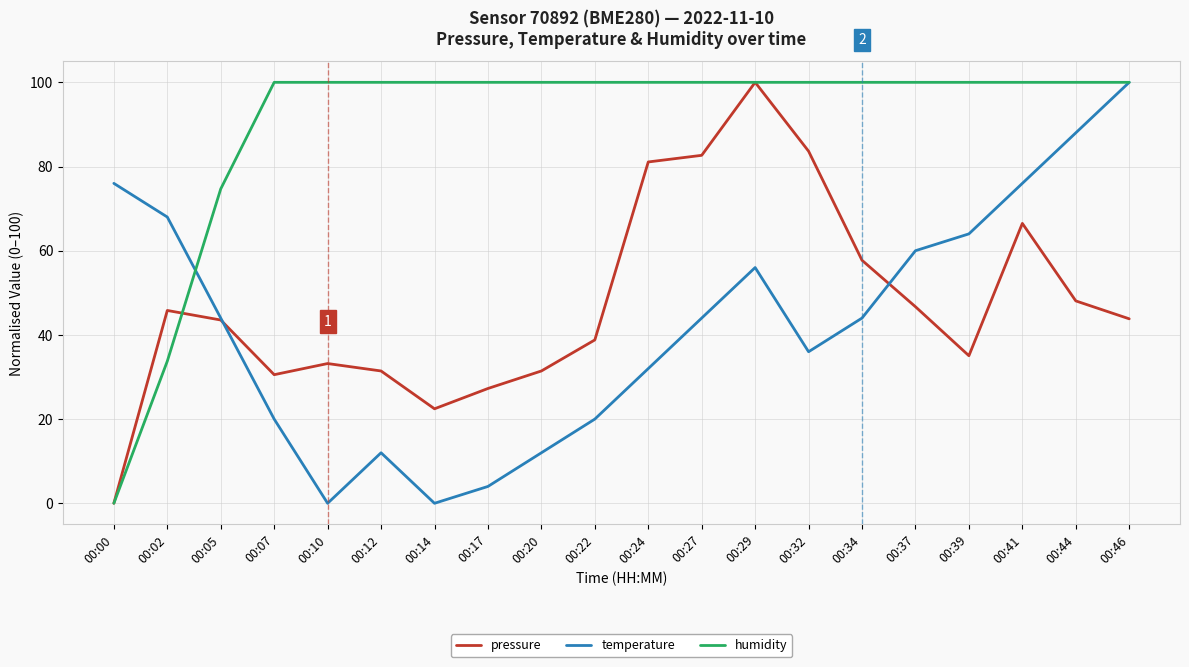

How many lines are shown in the chart?

3